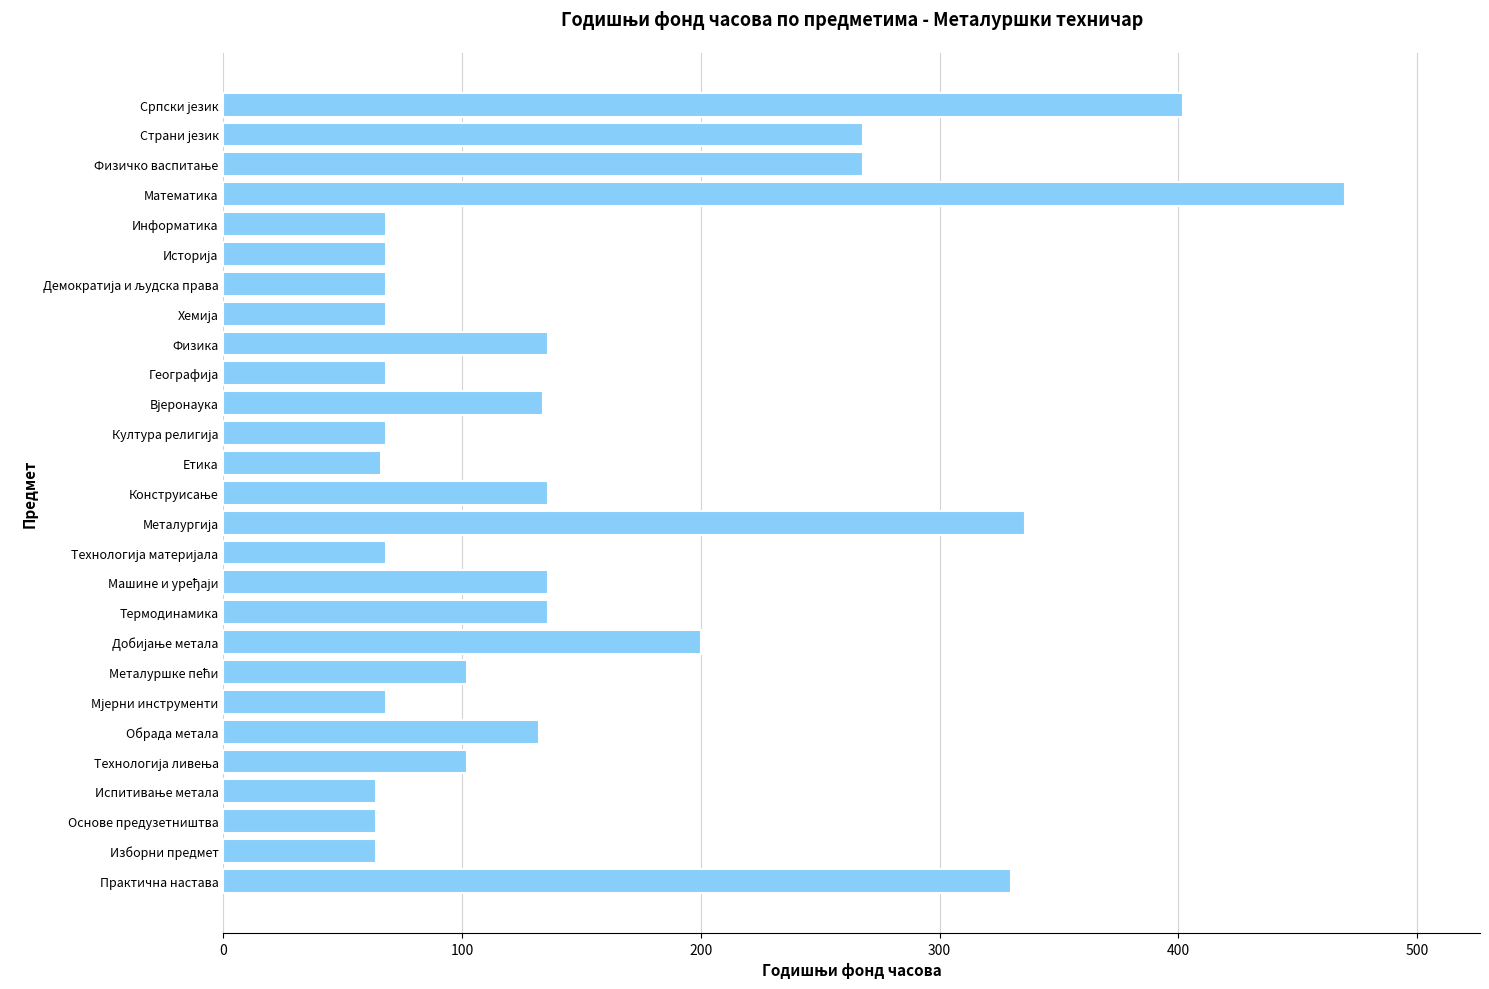

Between Практична настава and Основе предузетништва, which is larger?

Практична настава